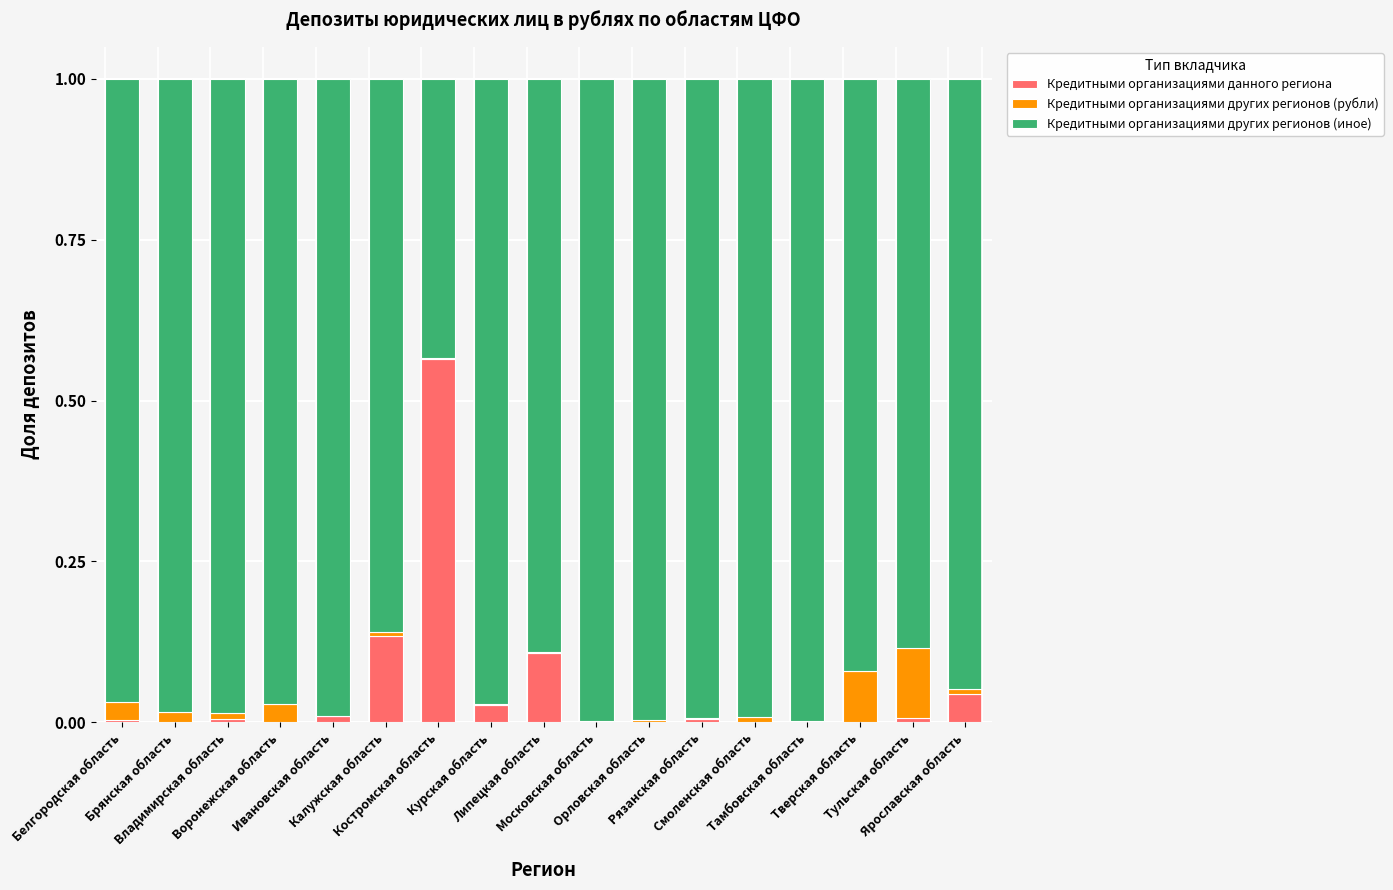

Count the number of categories in the chart.

17